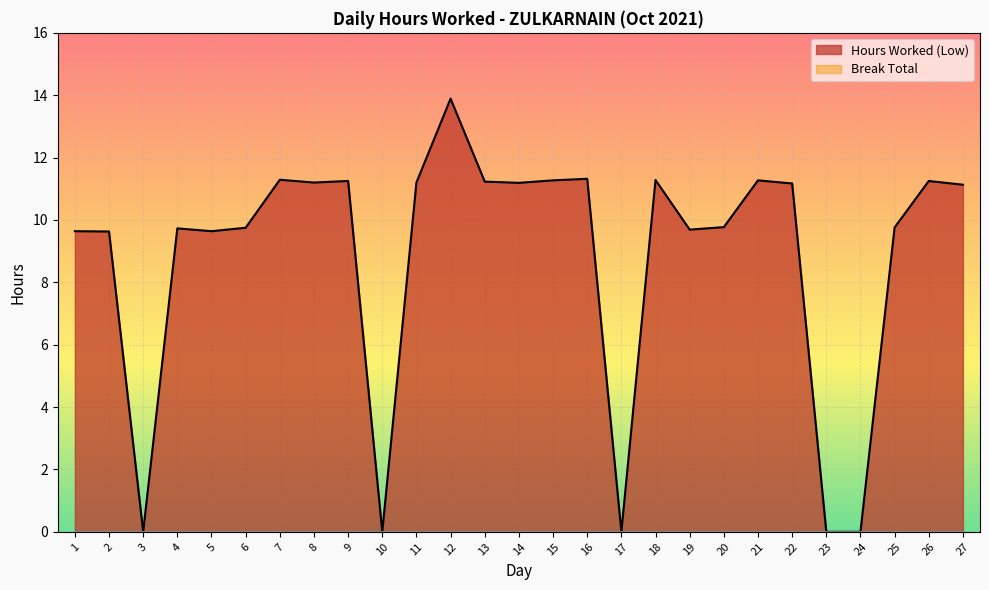

Which category has the highest value across all series?

12